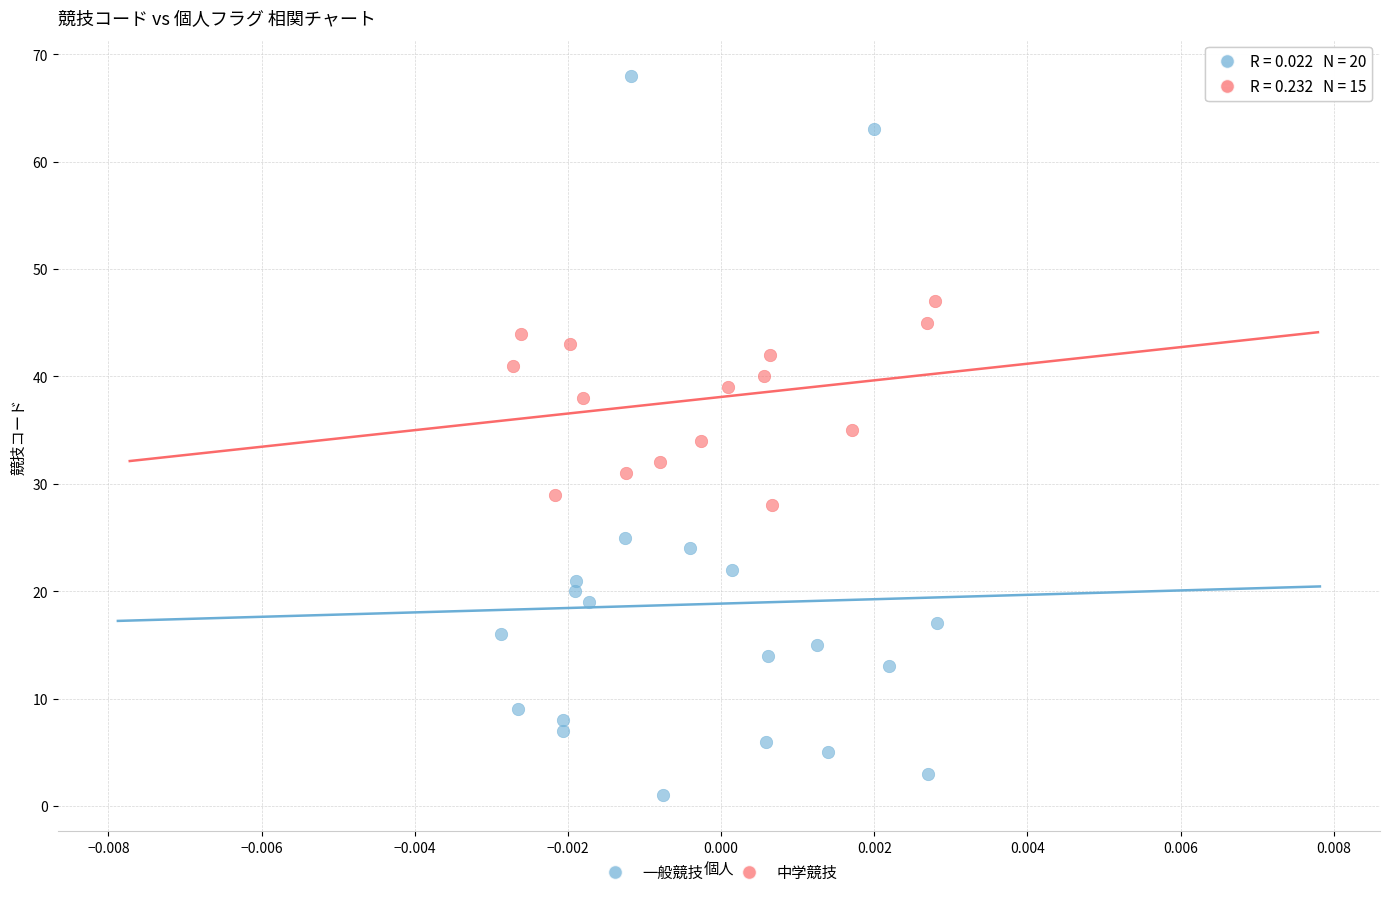

Which series reaches the maximum Y coordinate?

一般競技